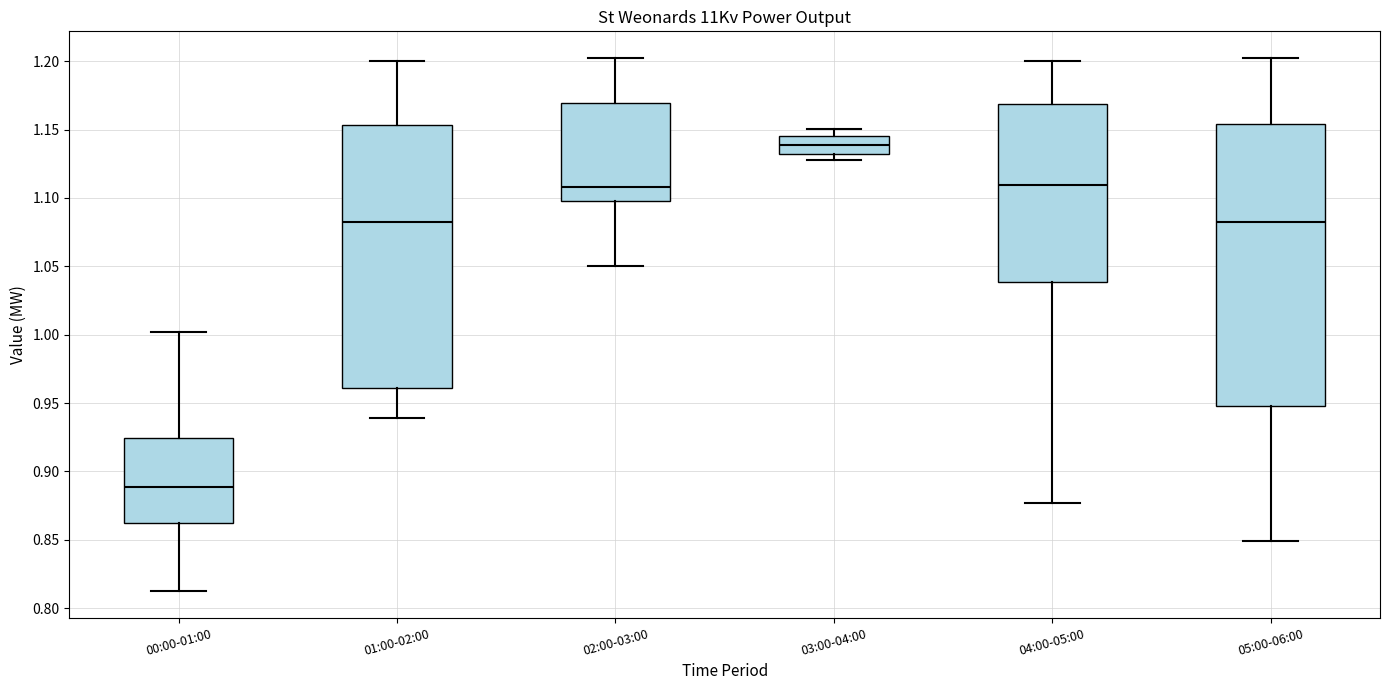

Reading left to right, transcribe this box plot: for each box, give where its median line is, the range the box spans, and where its two whiskers end, as read against the y-axis. The values are not printed on the chart, so give them approximately, as read against the axis.

00:00-01:00: median 0.890, box 0.860 to 0.925, whiskers 0.810 to 1.000
01:00-02:00: median 1.080, box 0.960 to 1.155, whiskers 0.940 to 1.200
02:00-03:00: median 1.110, box 1.100 to 1.170, whiskers 1.050 to 1.200
03:00-04:00: median 1.140, box 1.130 to 1.145, whiskers 1.130 (just below the box's lower edge) to 1.150
04:00-05:00: median 1.110, box 1.040 to 1.170, whiskers 0.875 to 1.200
05:00-06:00: median 1.080, box 0.950 to 1.155, whiskers 0.850 to 1.200